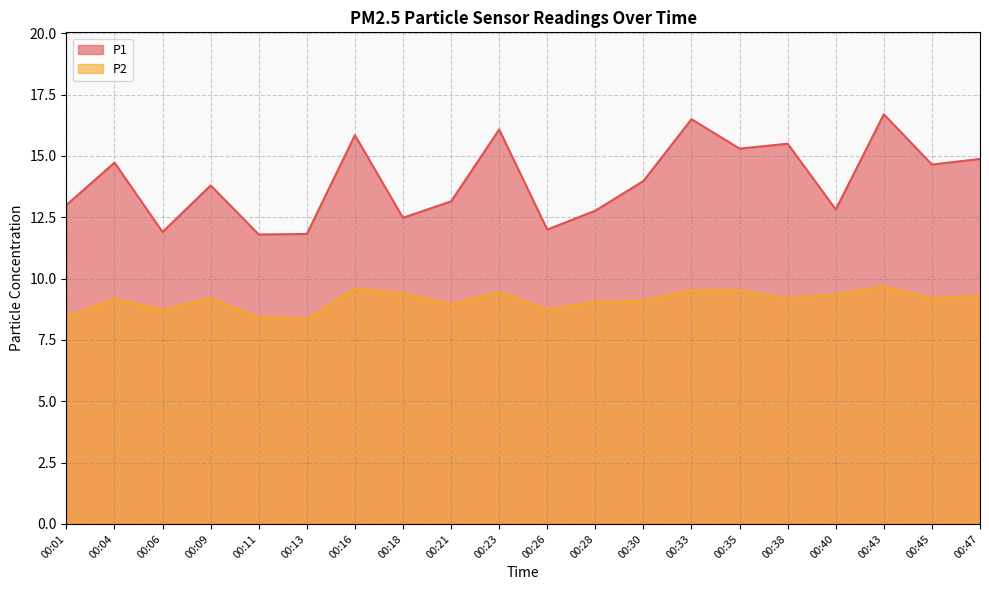

Rank the series by their average value, from lowest to highest.

P2, P1